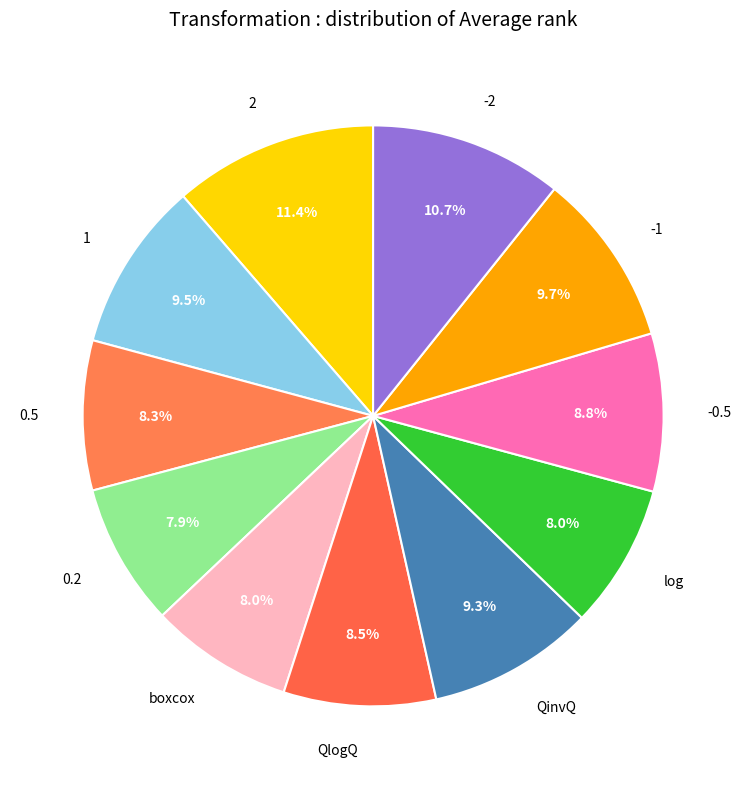

What percentage is NOT represented by -2?

89.3%